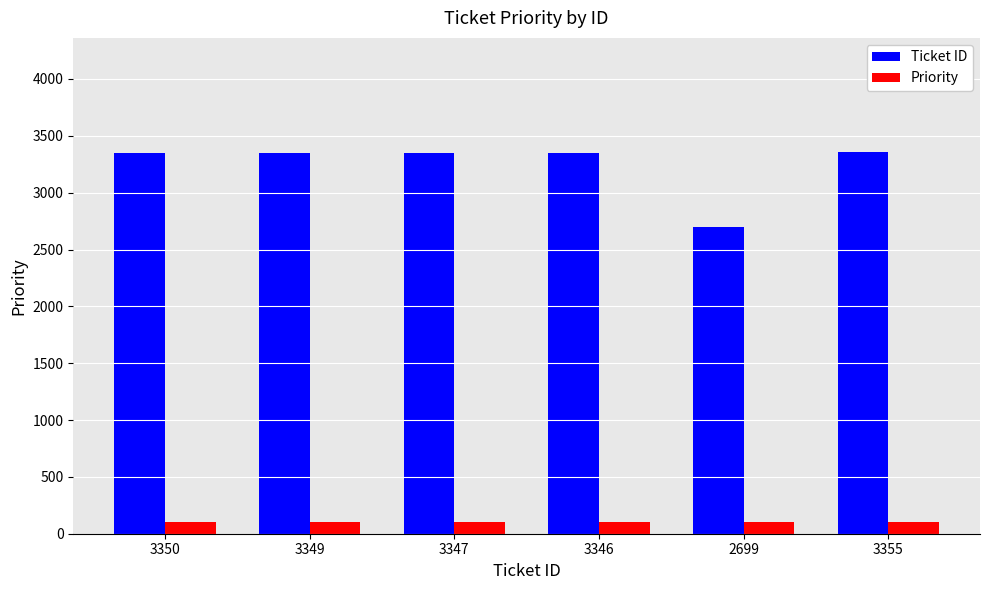

What position from the left is 3347?

3